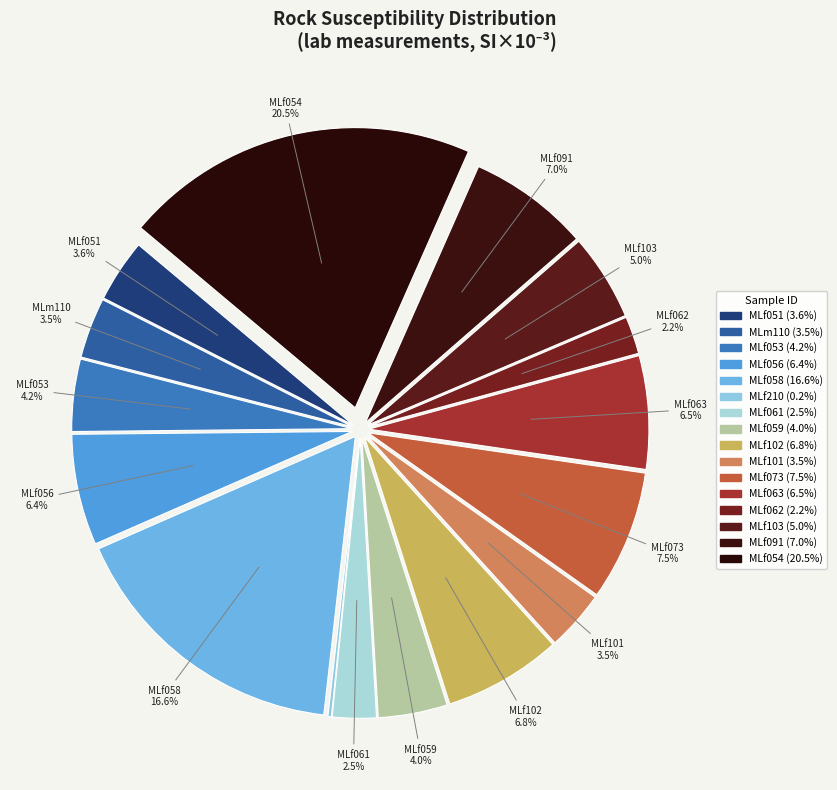

Is it true that MLf102 is 1% of the pie?

False